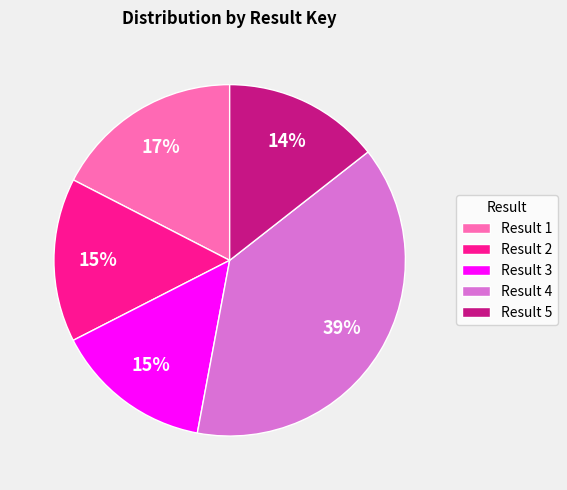

Count the number of slices in the pie.

5